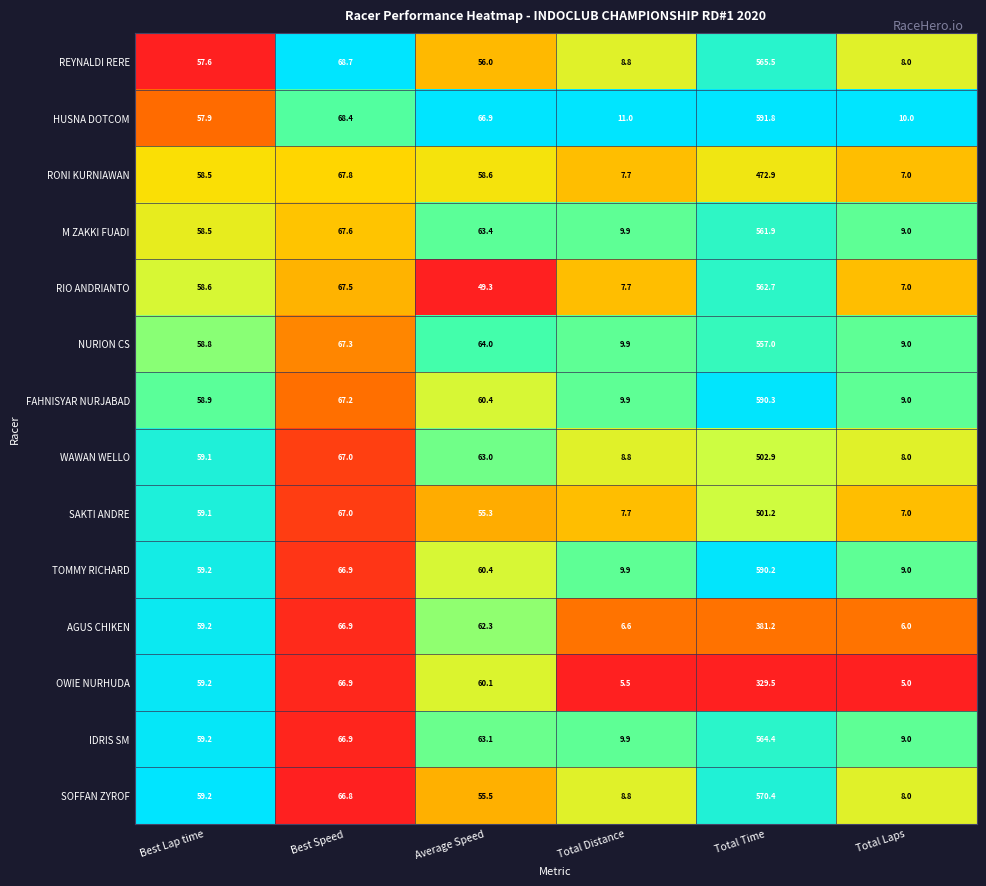

Is it true that AGUS CHIKEN equals 59.2 at Best Lap time?

True